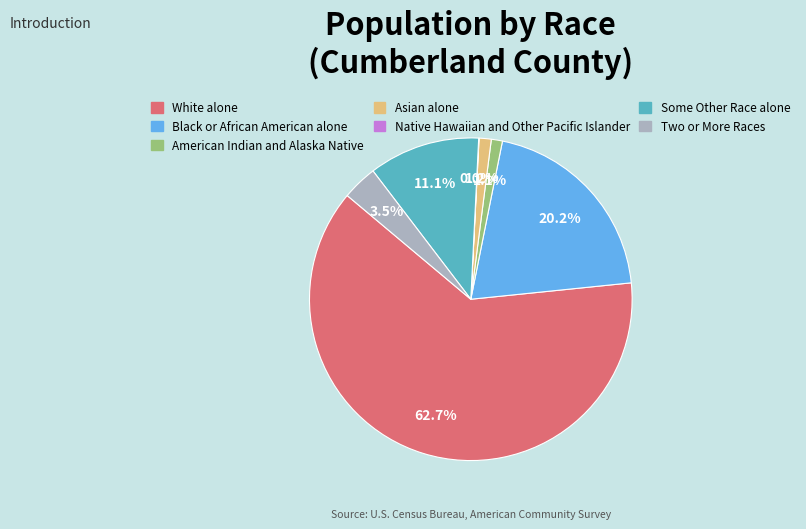

Does any single category account for the majority?

Yes